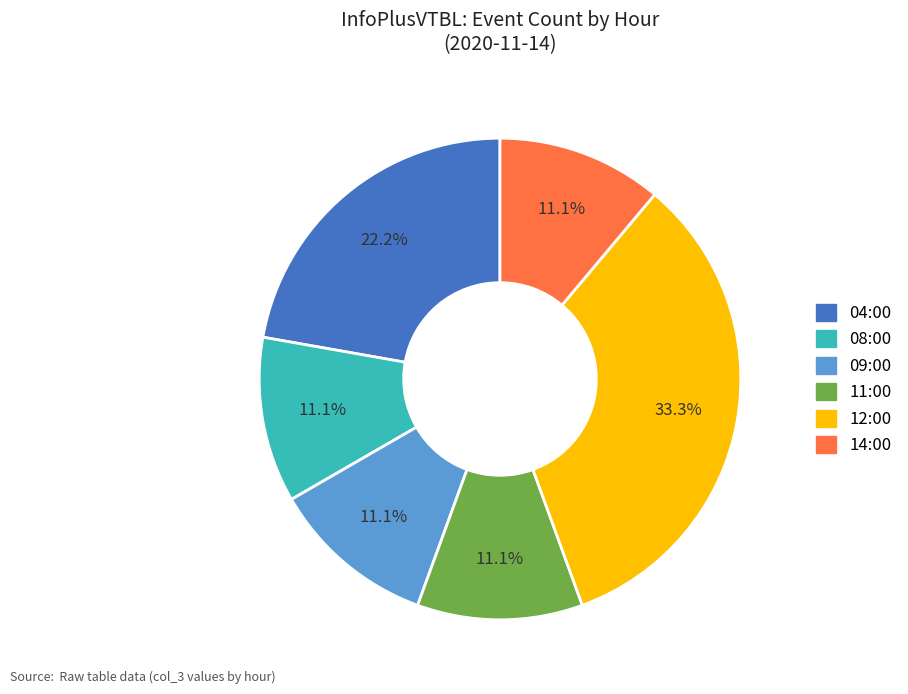

To the nearest percent, what portion does 08:00 represent?

11%